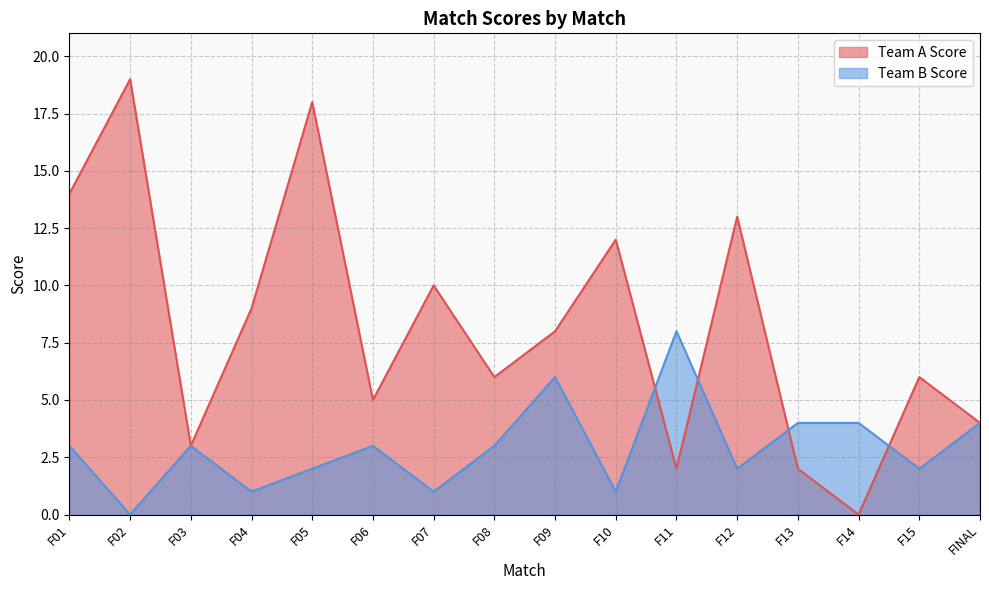

At which category does Team B Score reach its first local peak?

F03